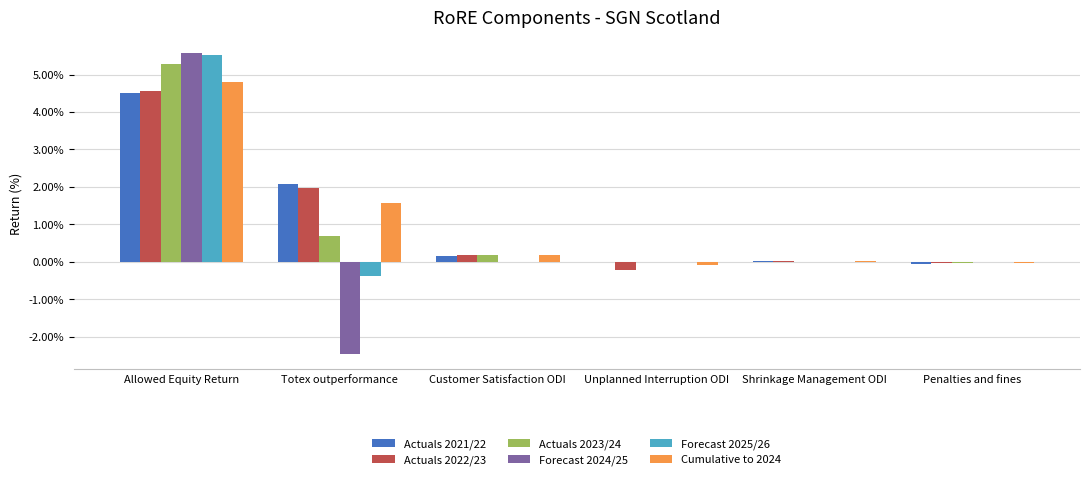

The Cumulative to 2024 series shows 0.0 at Customer Satisfaction ODI. True or false?

False